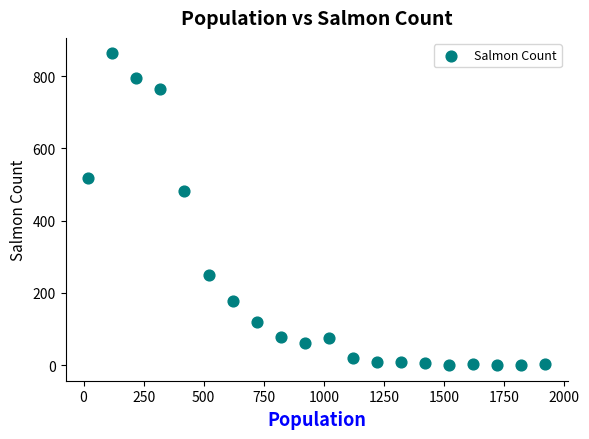

What Y value in the scatter plot is closest to 431?

482